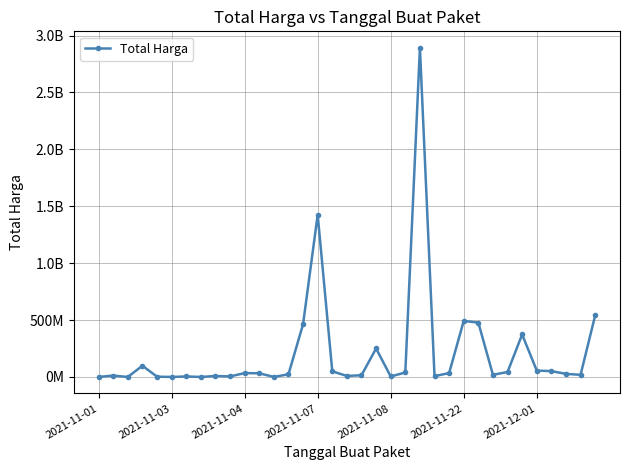

Is this an area chart (filled region under the line)?

No